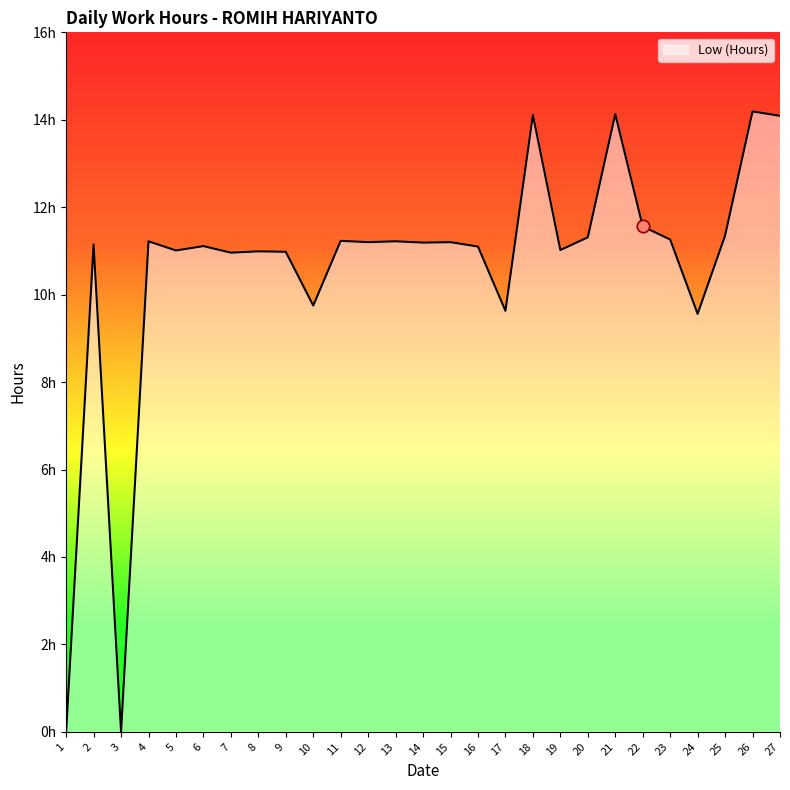

What is the change in value from 21 to 24?

-4.6